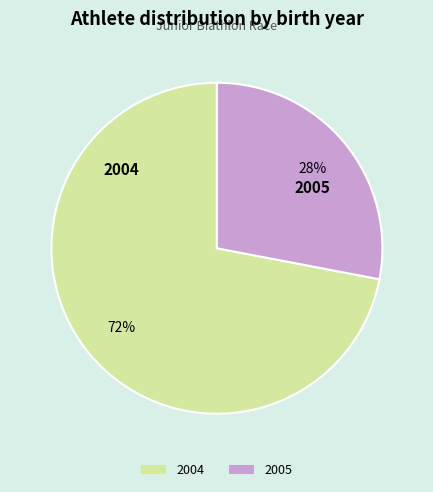

The 2005 slice represents 17% of the pie. True or false?

False